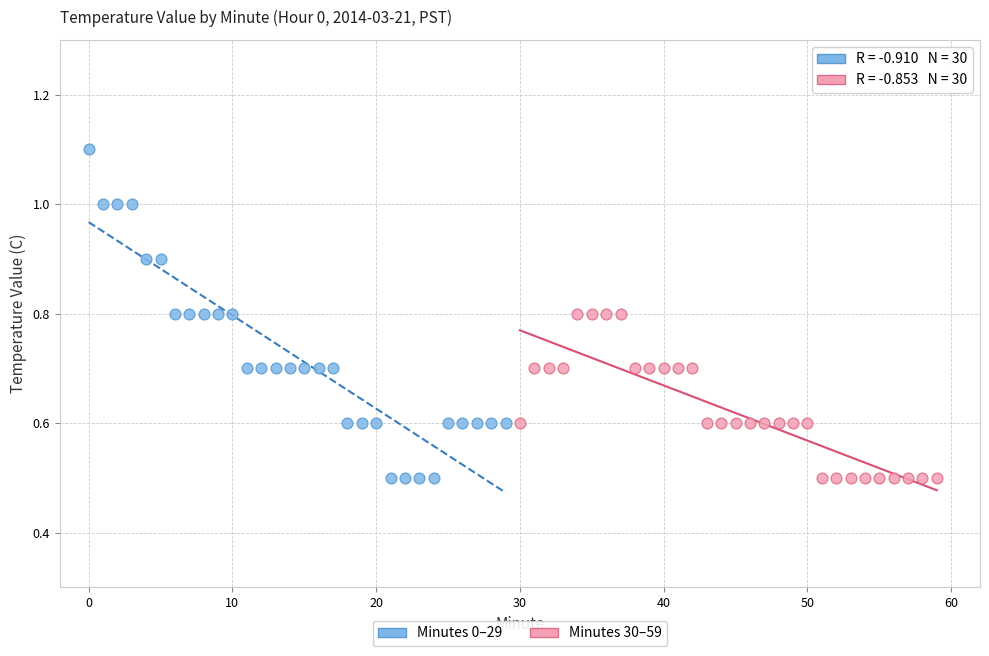

Which series contains the highest Y value?

Minutes 0–29